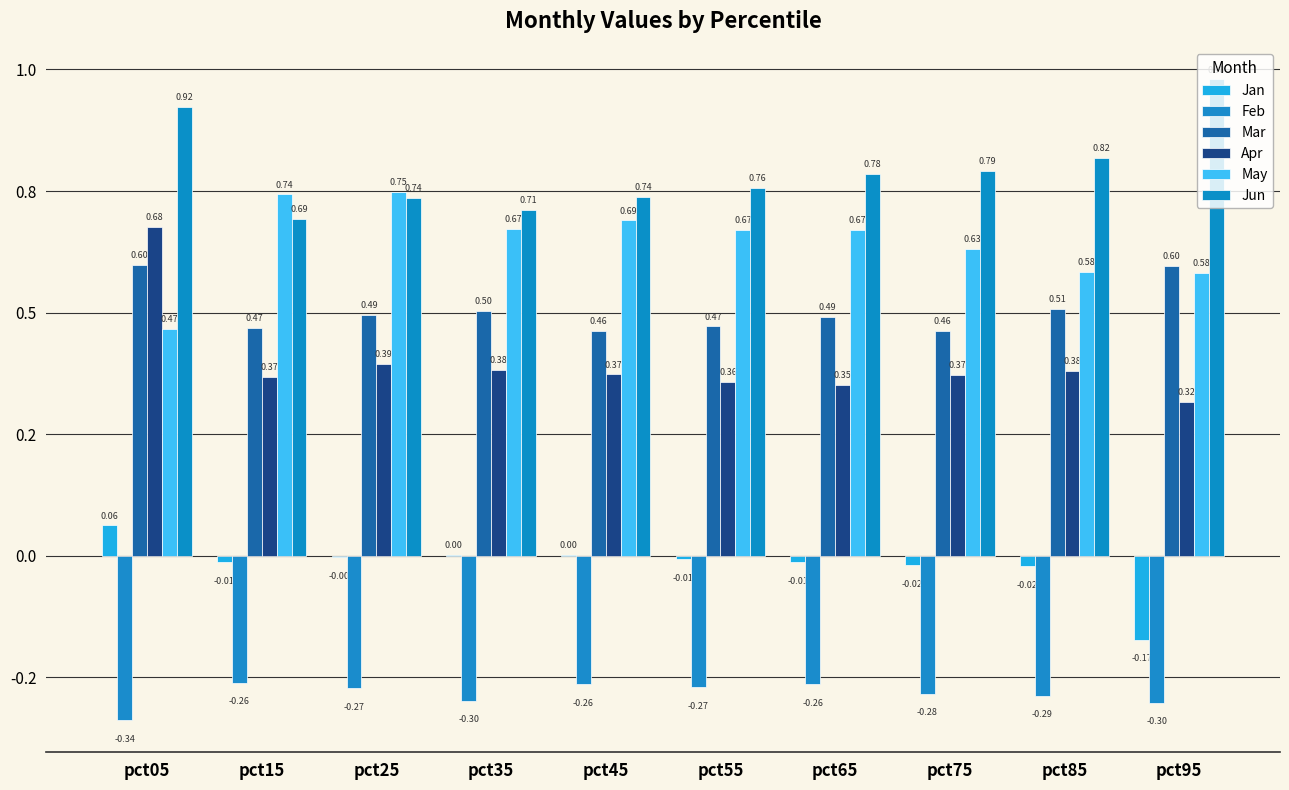

What is the difference between the maximum and minimum values in the May series?

0.3